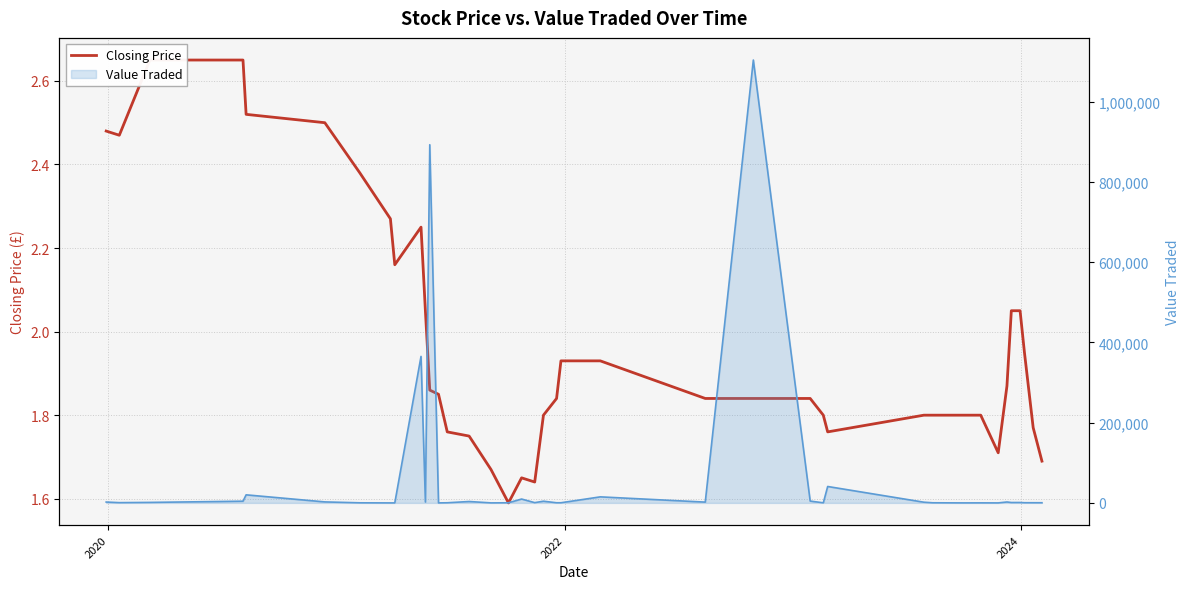

What is the maximum value shown in the chart?

2.6